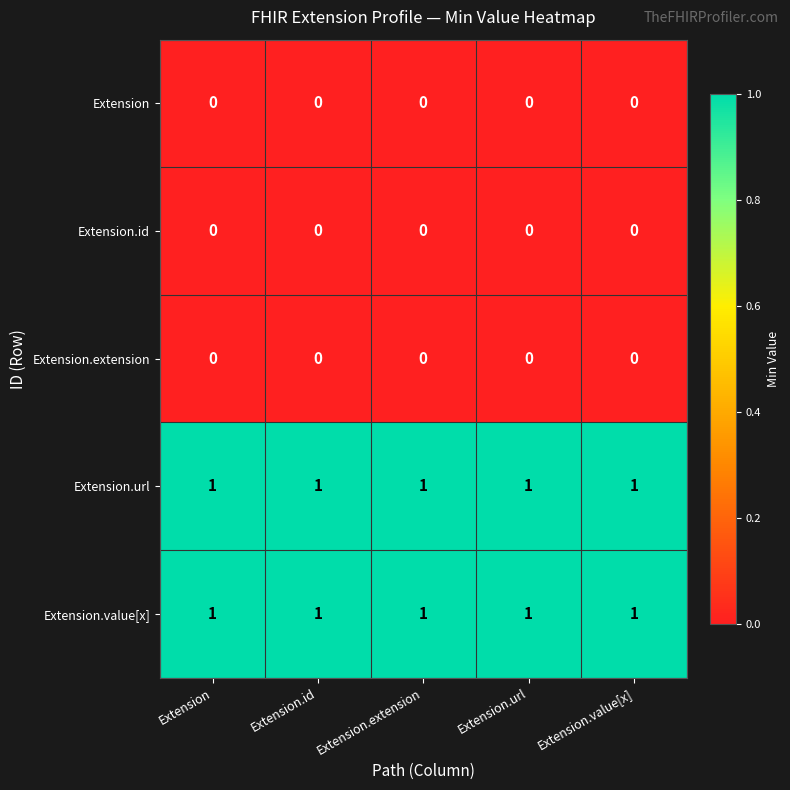

What is the spread (max minus min) of values at Extension.value[x]?

1